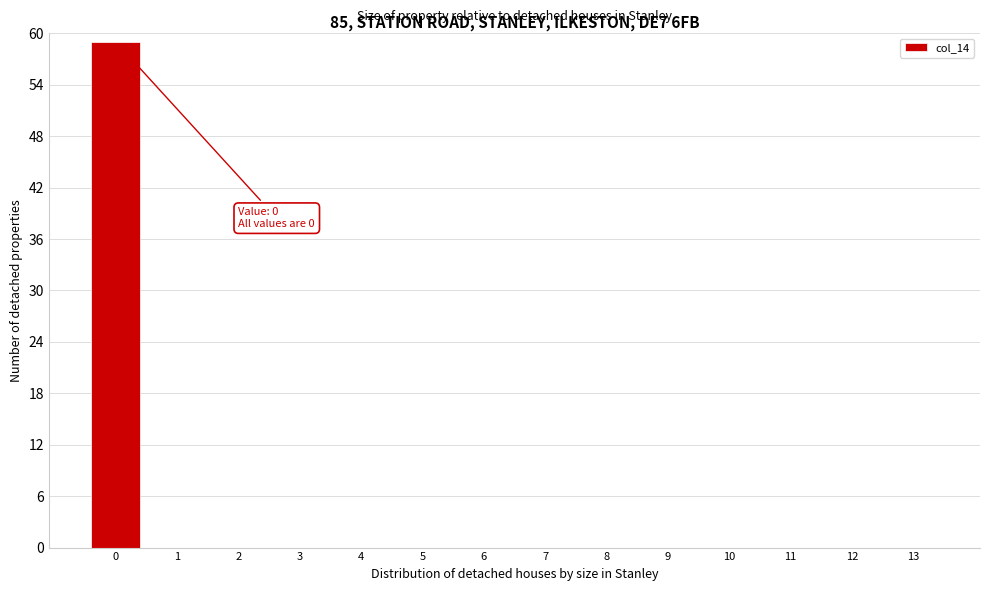

Reading left to right, list all the values displayed in this chart.

0=59	1=0	2=0	3=0	4=0	5=0	6=0	7=0	8=0	9=0	10=0	11=0	12=0	13=0